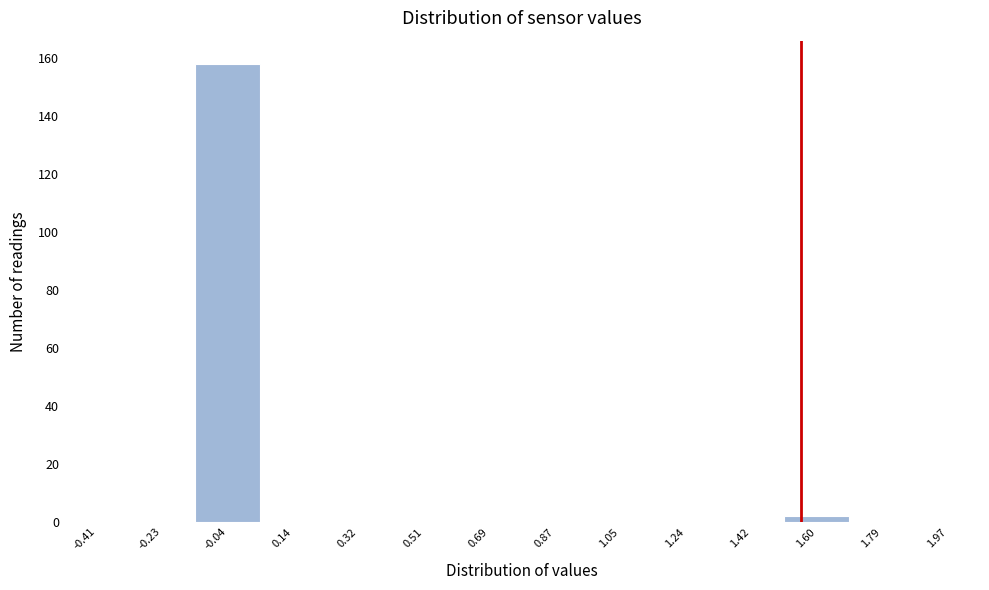

How tall is the bar that spans -0.14 to 0.04 on the x-axis? Neither the bar edges nor the heights are printed on the chart, so give them approximately, as read against the axes.

158